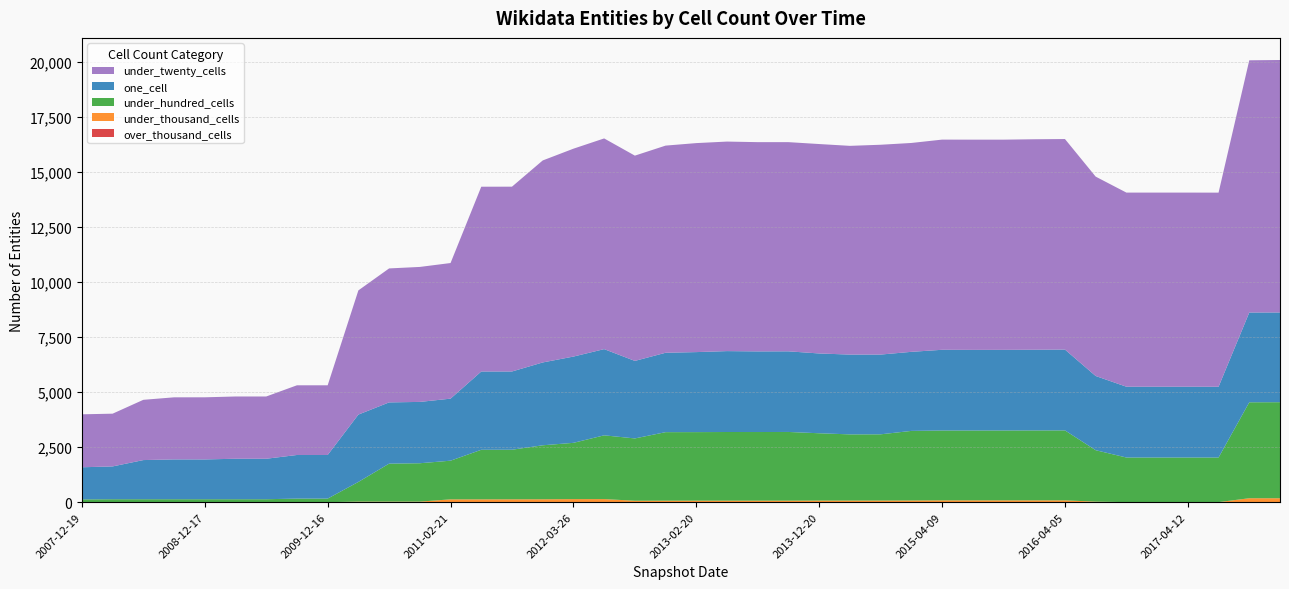

Reading right to left, transcribe all the data shown in this chart.

over_thousand_cells: 0	0	0	0	0	0	0	0	0	0	0	0	0	0	0	0	0	0	0	0	0	0	0	0	0	0	0	0	0	0	0	0	0	0	0	0	0	0	0	0
under_thousand_cells: 179	179	2	2	2	2	24	83	83	83	83	83	77	74	73	73	69	69	69	69	68	65	140	139	132	130	128	128	25	25	25	0	0	0	0	0	0	0	0	0
under_hundred_cells: 4359	4355	2025	2025	2025	2025	2335	3175	3173	3171	3170	3170	3158	3006	3004	3055	3118	3115	3116	3111	3110	2828	2894	2554	2450	2250	2250	1755	1742	1724	894	162	162	134	134	134	134	134	134	126
one_cell: 4073	4075	3212	3214	3214	3214	3368	3669	3663	3660	3660	3664	3589	3620	3622	3622	3660	3660	3672	3632	3604	3519	3913	3916	3760	3552	3554	2816	2784	2780	3057	1980	1980	1837	1837	1806	1807	1777	1489	1458
under_twenty_cells: 11460	11448	8811	8811	8811	8811	9050	9556	9554	9541	9542	9540	9481	9524	9475	9506	9495	9498	9511	9487	9403	9318	9564	9436	9169	8389	8387	6156	6127	6081	5637	3163	3163	2826	2826	2820	2818	2735	2394	2404